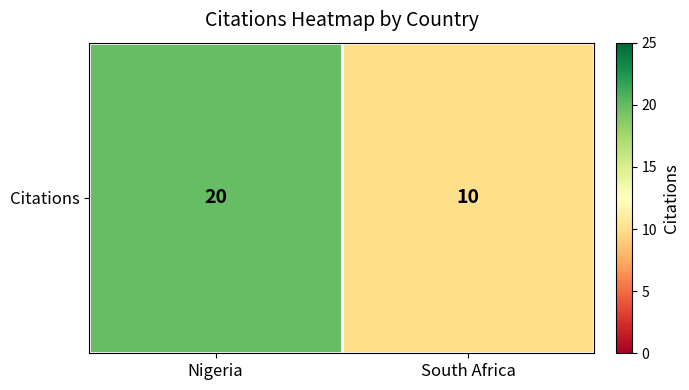

Is it true that the value at South Africa is 14?

False